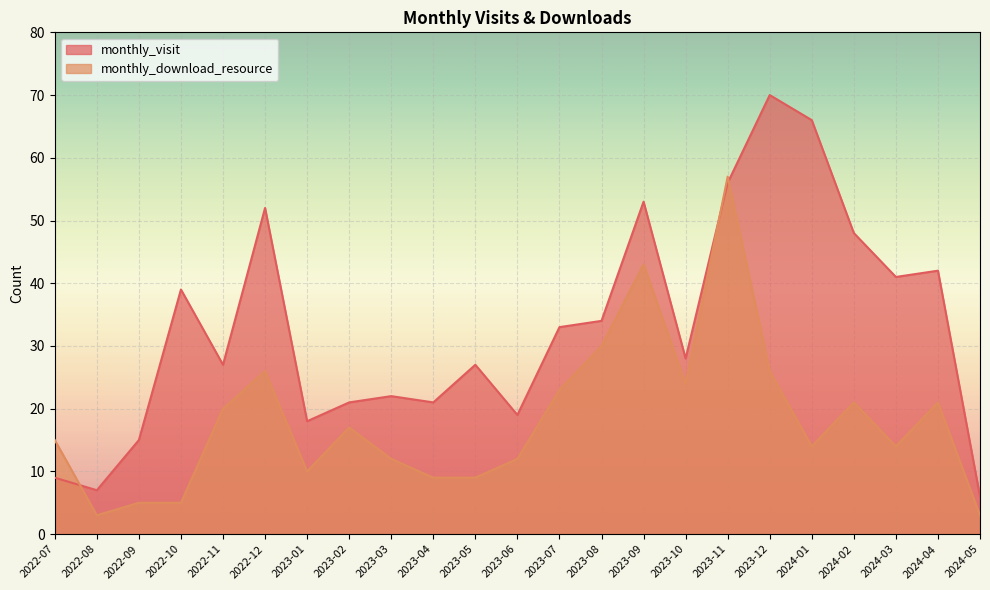

Between which two adjacent categories do monthly_visit and monthly_download_resource first intersect?

2022-07 and 2022-08